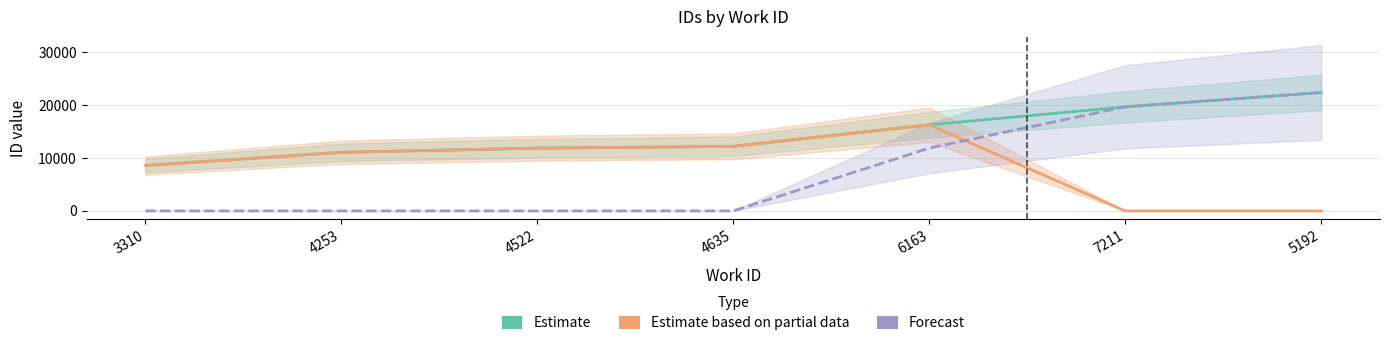

Which series has the widest spread of values?

Forecast